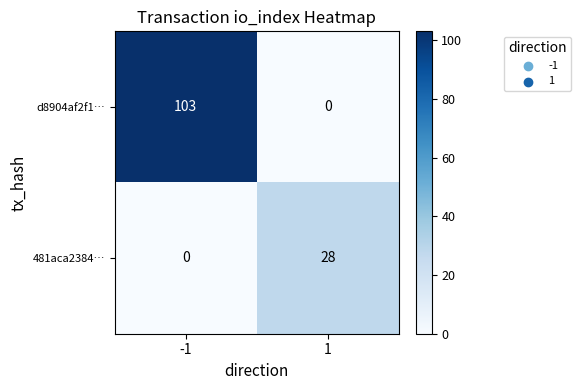

List the series in order of their overall mean, lowest first.

481aca2384…, d8904af2f1…